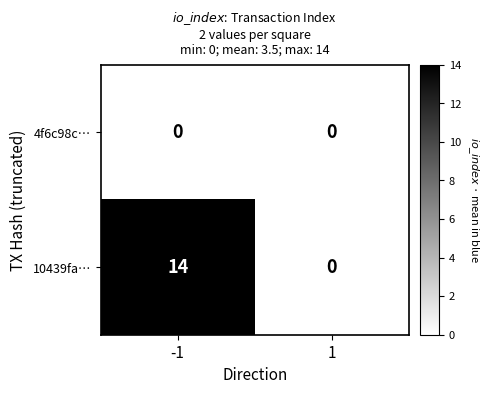

Reading left to right, what are all the values shown in this chart?

4f6c98c…: 0	0
10439fa…: 14	0